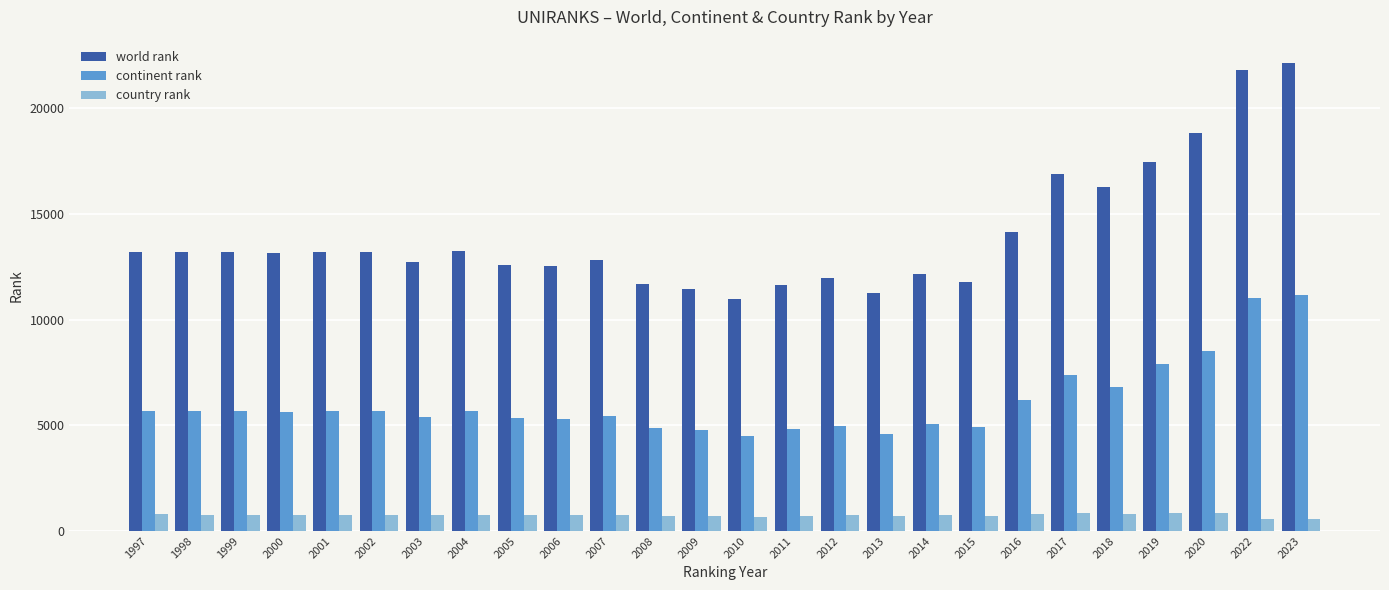

What is the value of the country rank bar at the 22nd from the left?

797